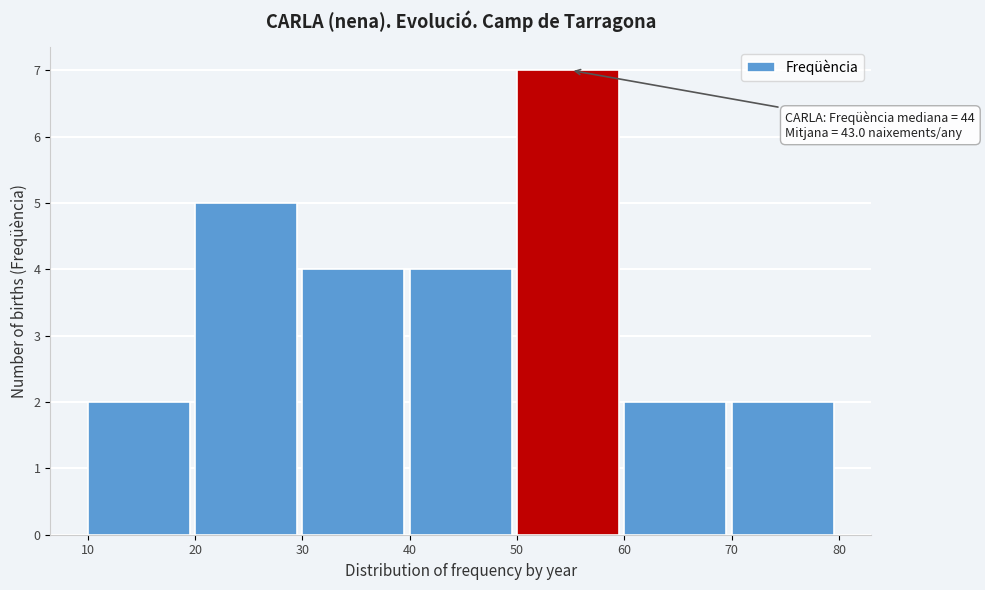

Which range on the x-axis has the tallest bar?

50 to 60